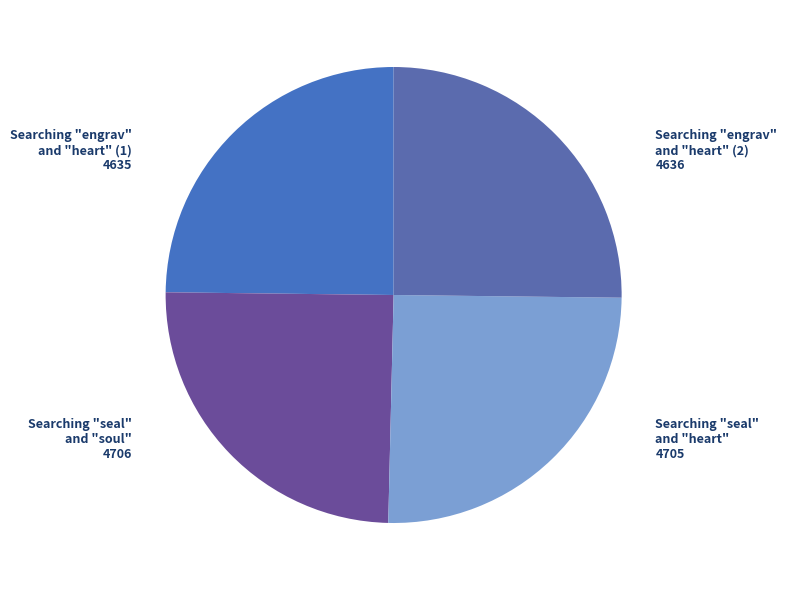

Which category has the smallest portion of the pie?

Searching "engrav" and "heart" in HDIS